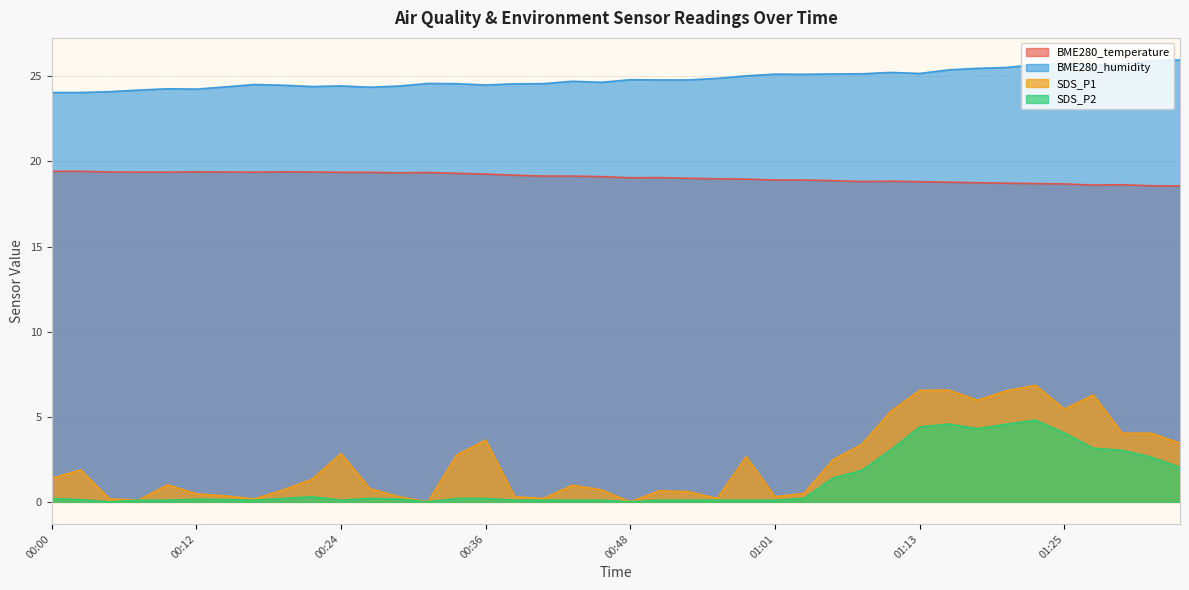

At which label does BME280_temperature first exceed 19?

00:00